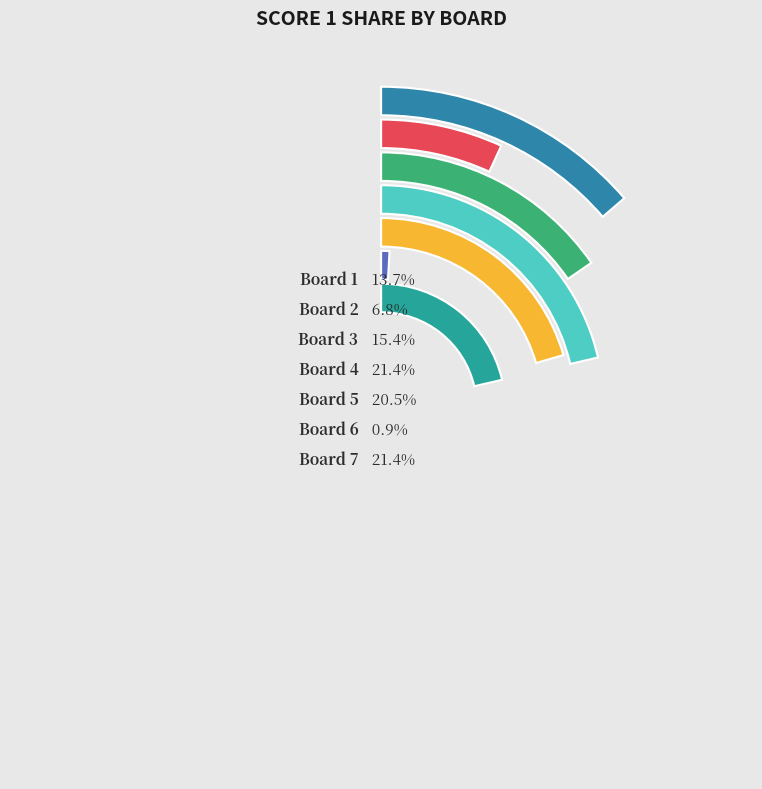

How much of the chart is everything except Board 2?

93.2%